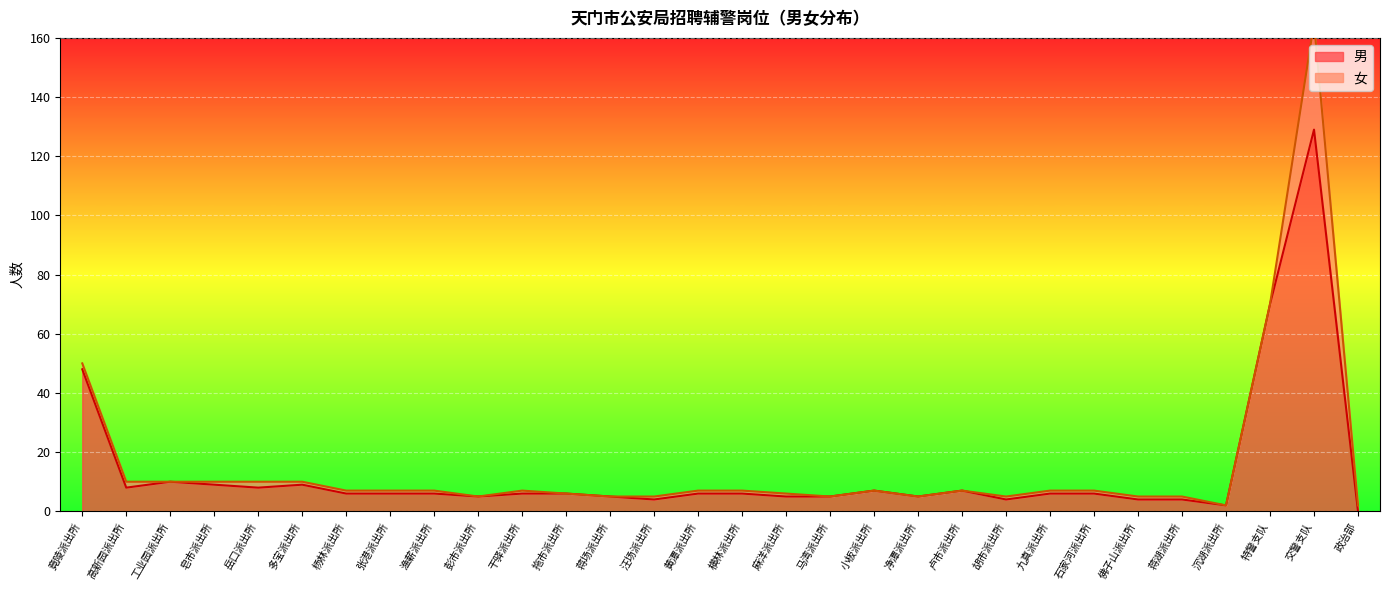

Which category has the highest value in the 男 series?

交警支队